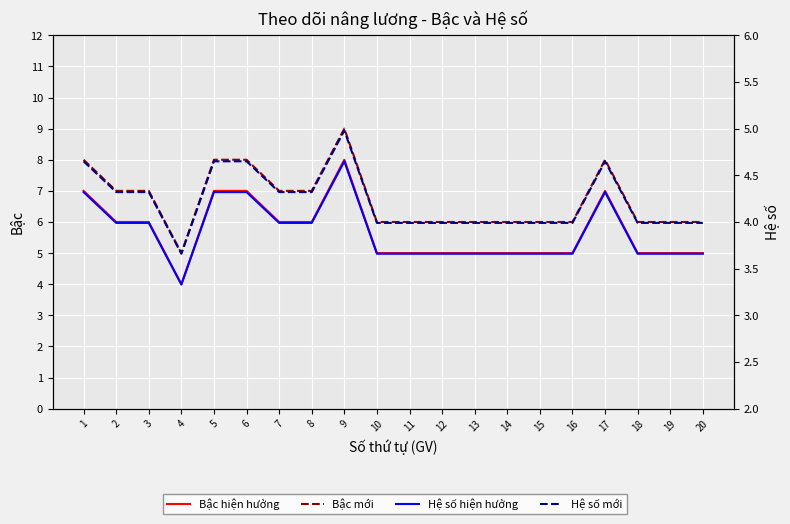

How many series are shown in this chart?

4